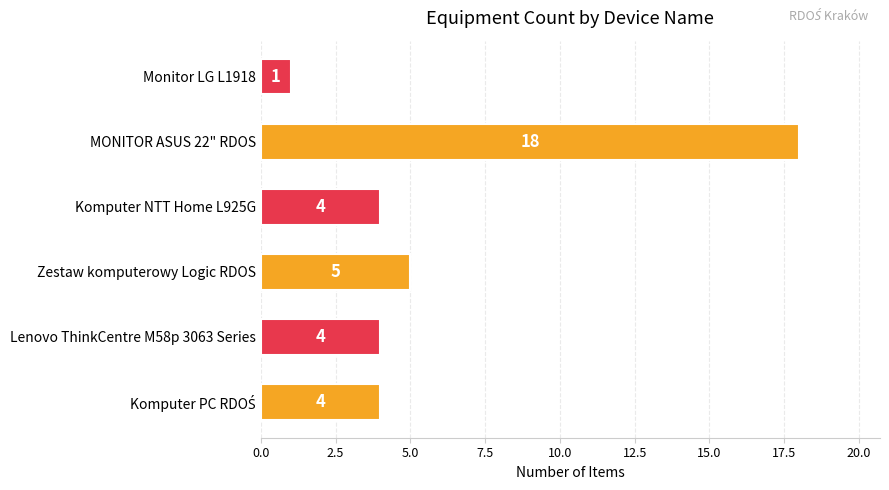

At which label is the value closest to 9?

Zestaw komputerowy Logic RDOS